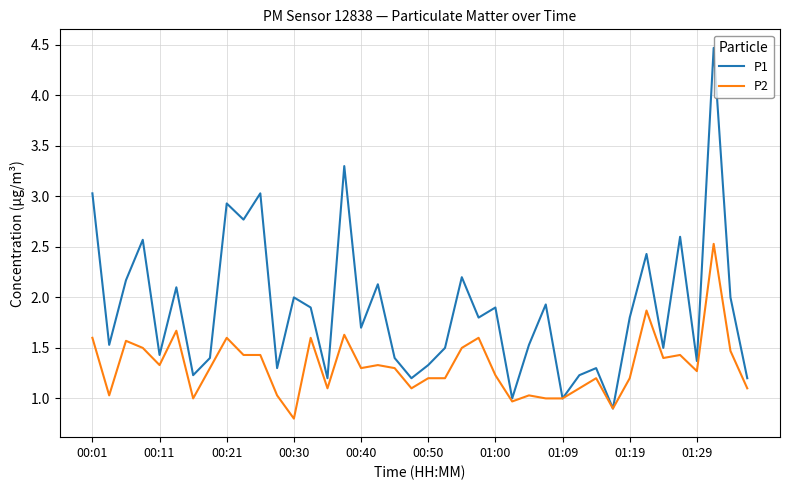

What are all the series names shown in the legend?

P1, P2